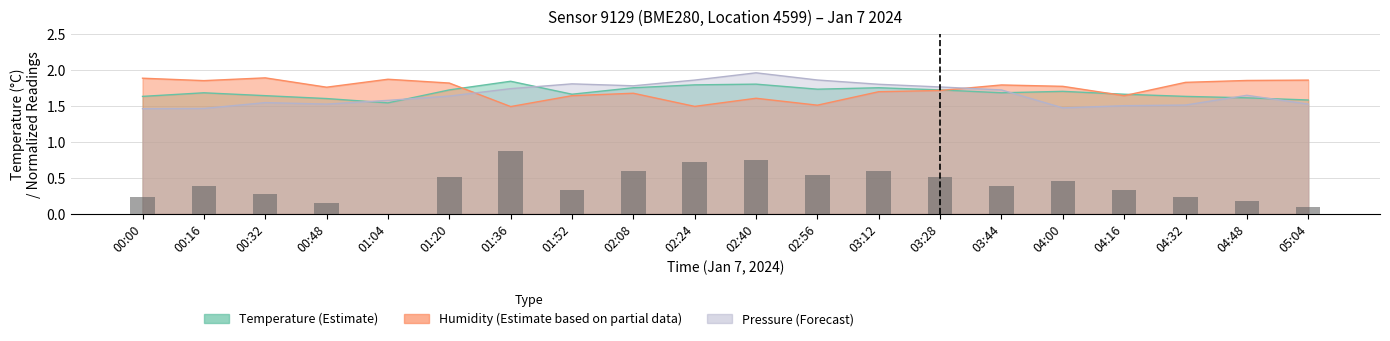

Reading right to left, transcribe all the data shown in this chart.

temperature: 1.6	1.6	1.6	1.7	1.7	1.7	1.7	1.8	1.7	1.8	1.8	1.8	1.7	1.8	1.7	1.5	1.6	1.6	1.7	1.6
humidity: 1.9	1.9	1.8	1.6	1.8	1.8	1.7	1.7	1.5	1.6	1.5	1.7	1.6	1.5	1.8	1.9	1.8	1.9	1.8	1.9
pressure_norm: 1.5	1.6	1.5	1.5	1.5	1.7	1.8	1.8	1.9	2.0	1.9	1.8	1.8	1.7	1.6	1.6	1.5	1.5	1.5	1.5